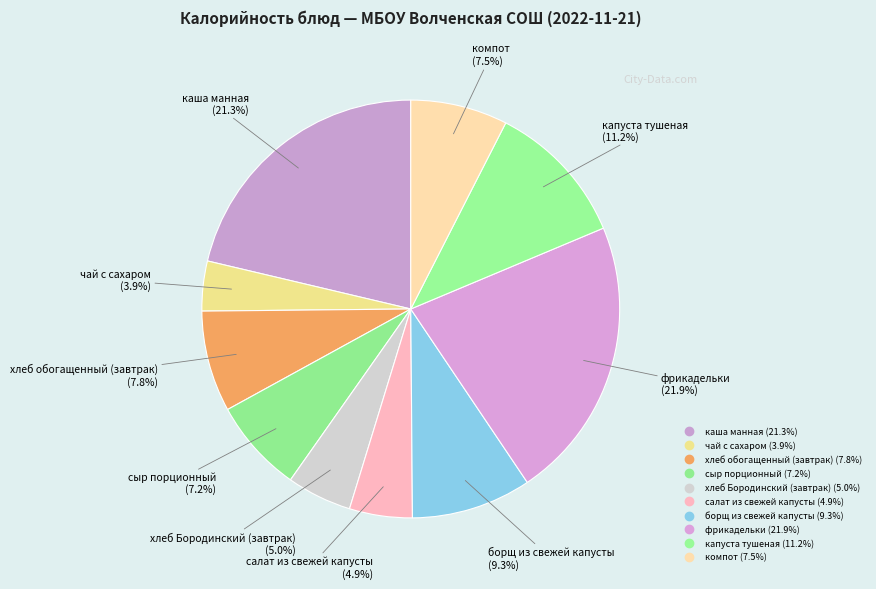

Approximately how many times larger is the value at фрикадельки compared to чай с сахаром?

5.7